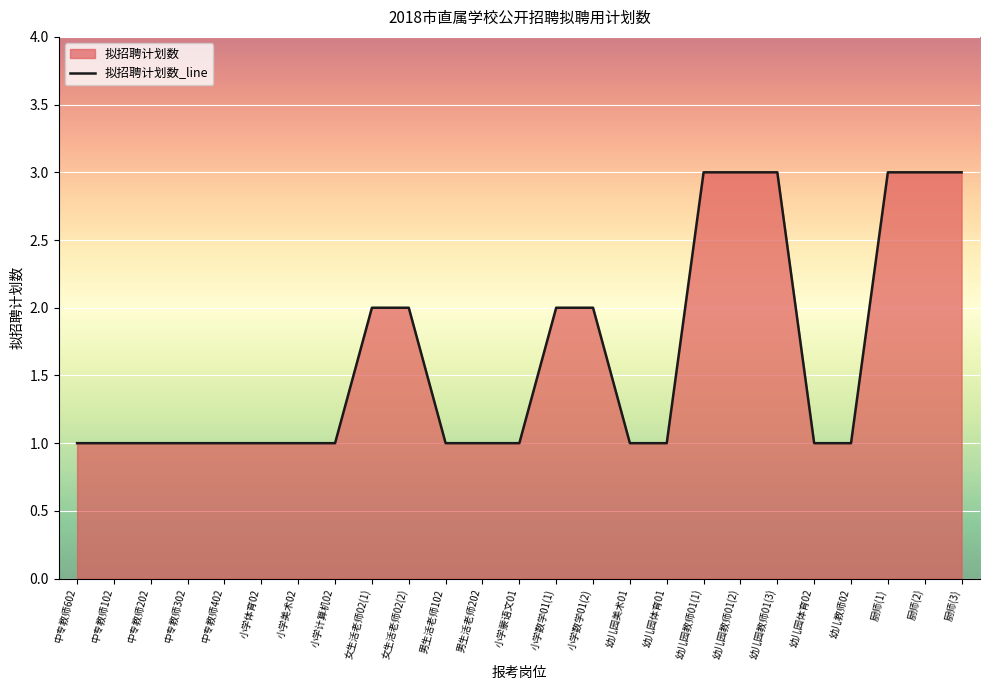

What is the smallest value displayed?

1